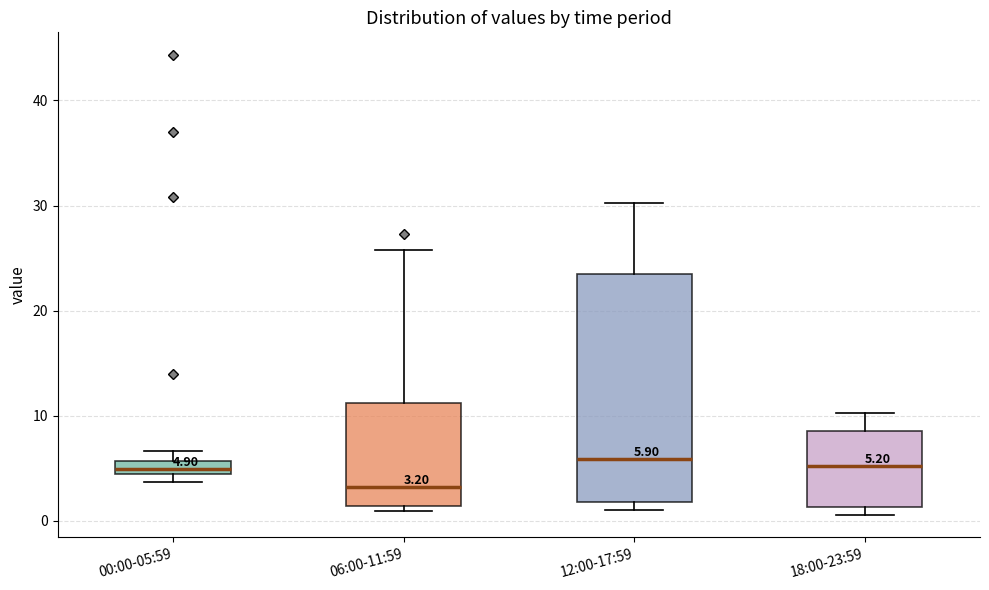

Which box is the tallest, from its lower edge to its upper edge?

12:00-17:59